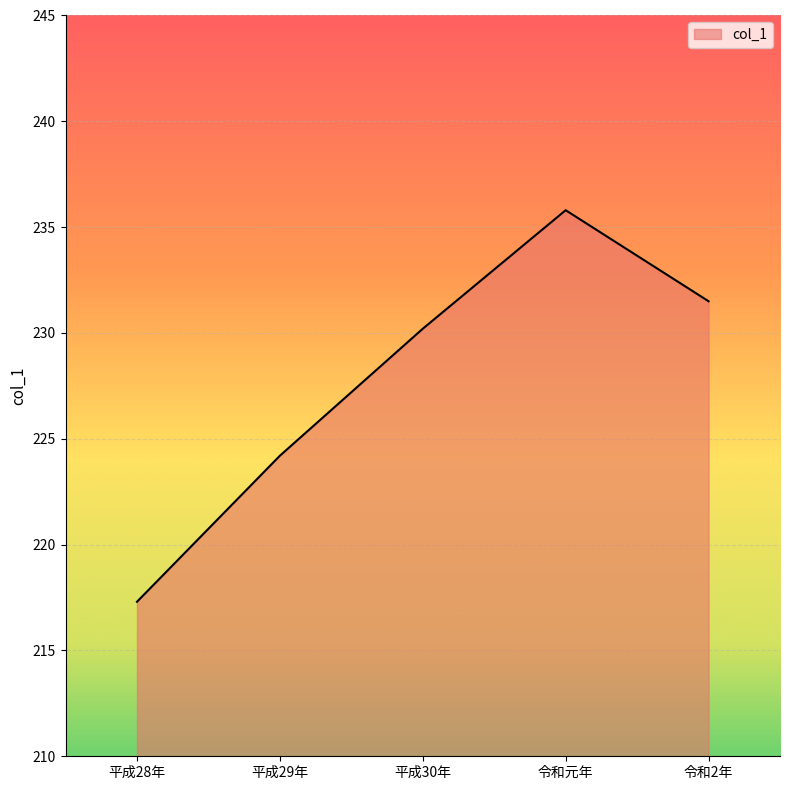

Does the chart display data point markers on the line(s)?

No